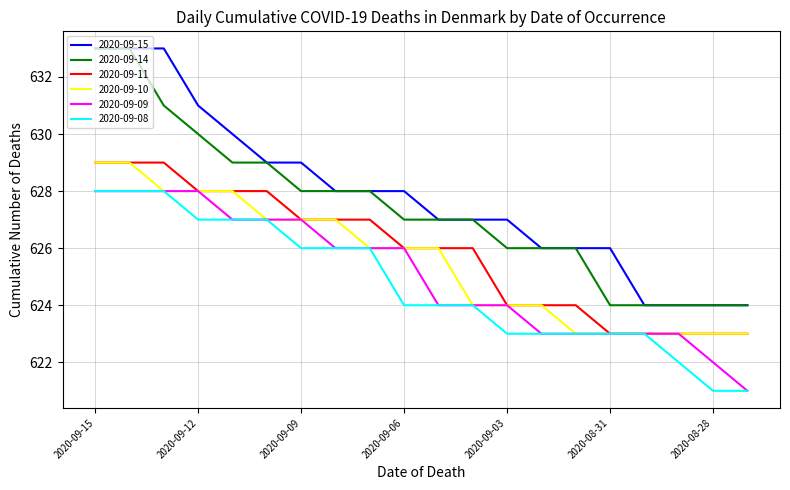

Reading right to left, transcribe all the data shown in this chart.

2020-09-15: 624	624	624	624	626	626	626	627	627	627	628	628	628	629	629	630	631	633	633	633
2020-09-14: 624	624	624	624	624	626	626	626	627	627	627	628	628	628	629	629	630	631	633	633
2020-09-11: 623	623	623	623	623	624	624	624	626	626	626	627	627	627	628	628	628	629	629	629
2020-09-10: 623	623	623	623	623	623	624	624	624	626	626	626	627	627	627	628	628	628	629	629
2020-09-09: 621	622	623	623	623	623	623	624	624	624	626	626	626	627	627	627	628	628	628	628
2020-09-08: 621	621	622	623	623	623	623	623	624	624	624	626	626	626	627	627	627	628	628	628